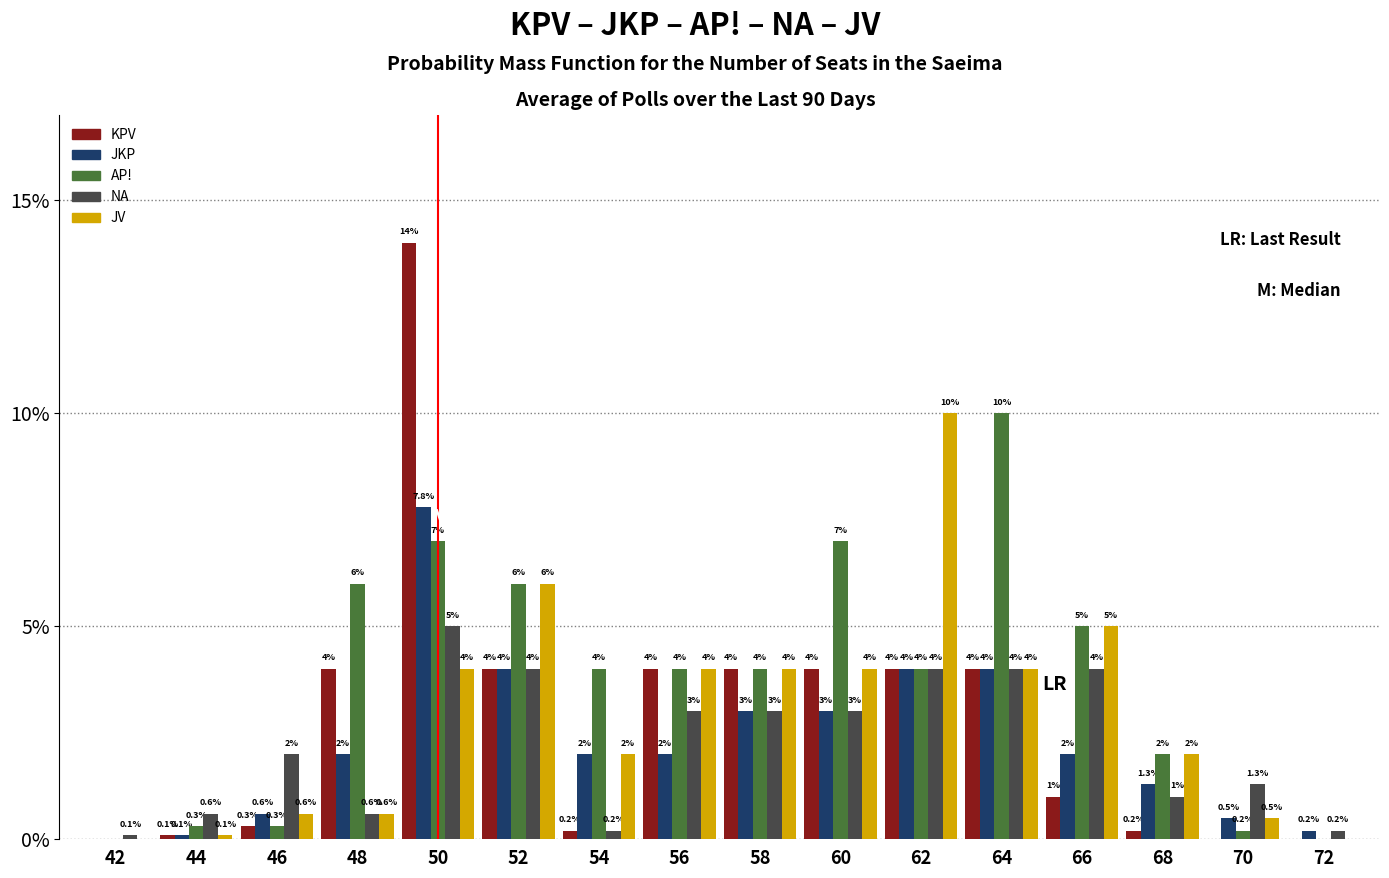

Reading right to left, list all the values displayed in this chart.

KPV: 72=0.0	70=0.0	68=0.2	66=1.0	64=4.0	62=4.0	60=4.0	58=4.0	56=4.0	54=0.2	52=4.0	50=14.0	48=4.0	46=0.3	44=0.1	42=0.0
JKP: 72=0.2	70=0.5	68=1.3	66=2.0	64=4.0	62=4.0	60=3.0	58=3.0	56=2.0	54=2.0	52=4.0	50=7.8	48=2.0	46=0.6	44=0.1	42=0.0
AP!: 72=0.0	70=0.2	68=2.0	66=5.0	64=10.0	62=4.0	60=7.0	58=4.0	56=4.0	54=4.0	52=6.0	50=7.0	48=6.0	46=0.3	44=0.3	42=0.0
NA: 72=0.2	70=1.3	68=1.0	66=4.0	64=4.0	62=4.0	60=3.0	58=3.0	56=3.0	54=0.2	52=4.0	50=5.0	48=0.6	46=2.0	44=0.6	42=0.1
JV: 72=0.0	70=0.5	68=2.0	66=5.0	64=4.0	62=10.0	60=4.0	58=4.0	56=4.0	54=2.0	52=6.0	50=4.0	48=0.6	46=0.6	44=0.1	42=0.0